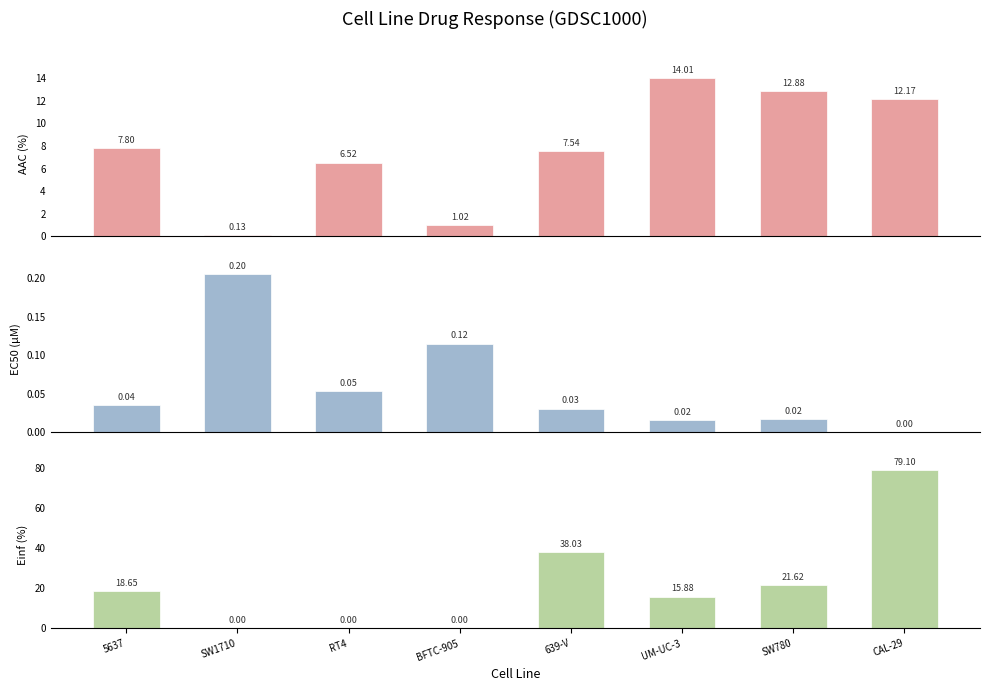

What position from the right is 5637?

8